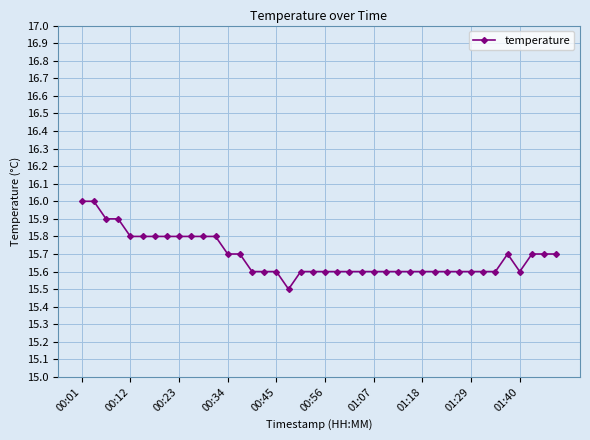

How many distinct data groups are displayed?

1